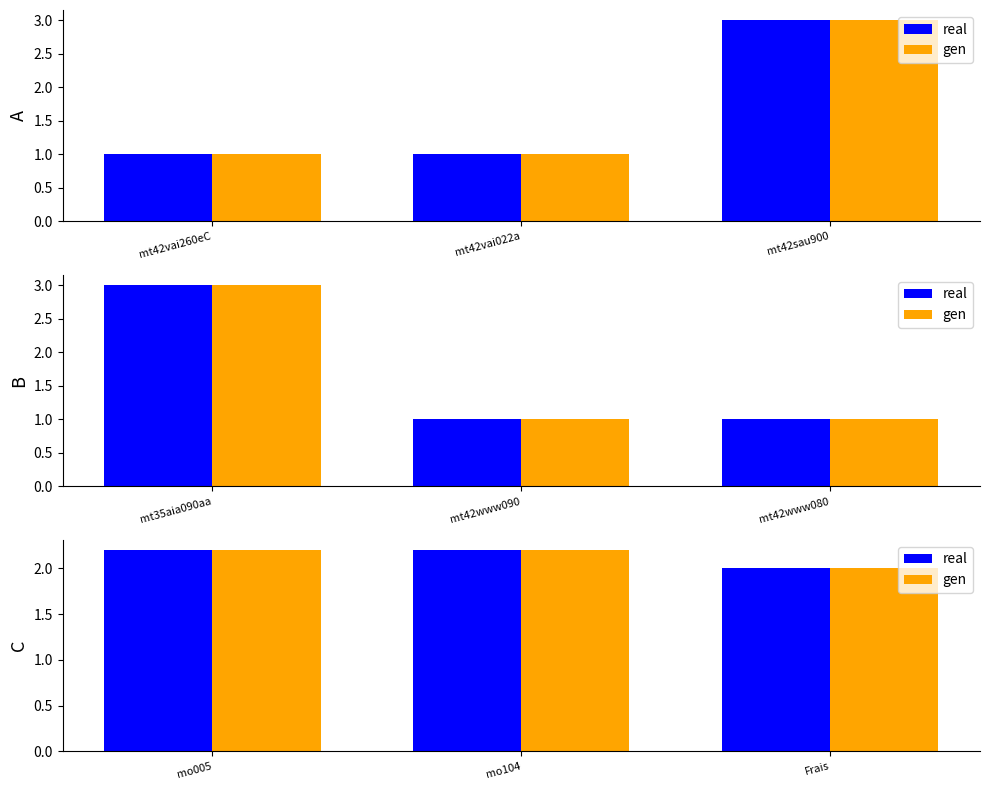

What is the label of the 1st bar from the left?

mo005